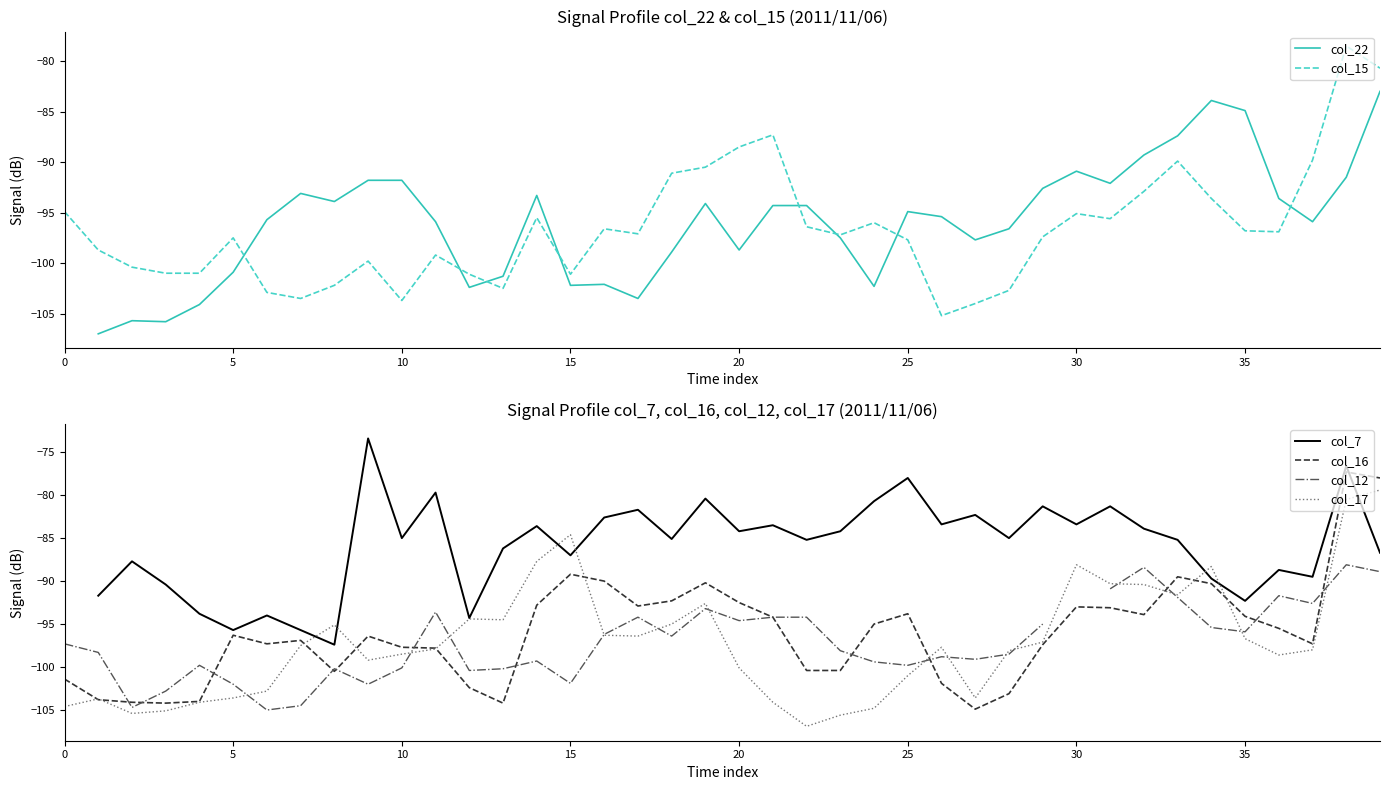

What are all the series names shown in the legend?

col_22, col_15, col_7, col_16, col_12, col_17